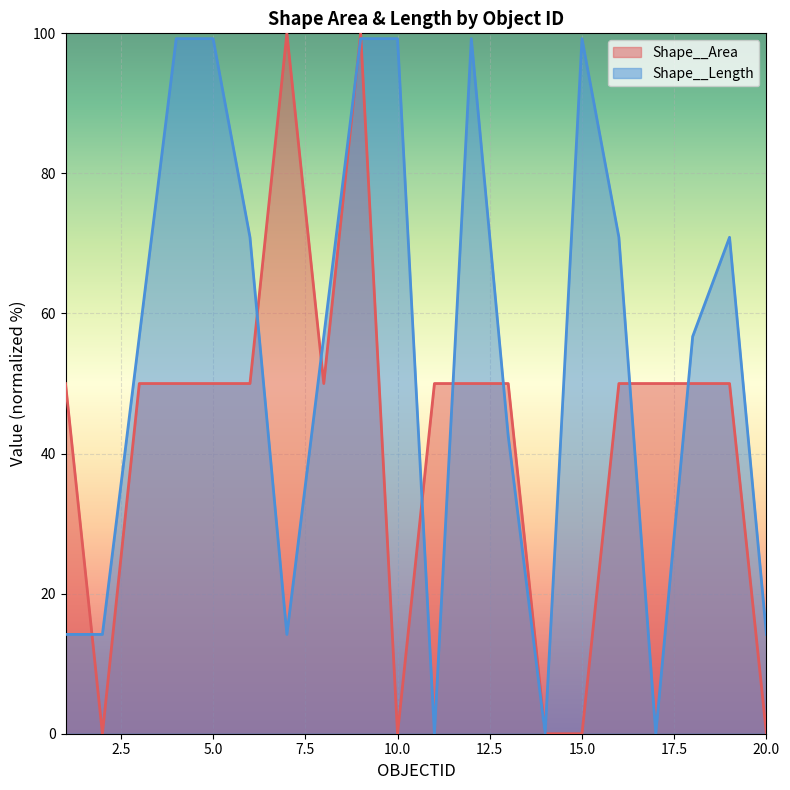

How many data points in Shape__Length are less than 56?

8